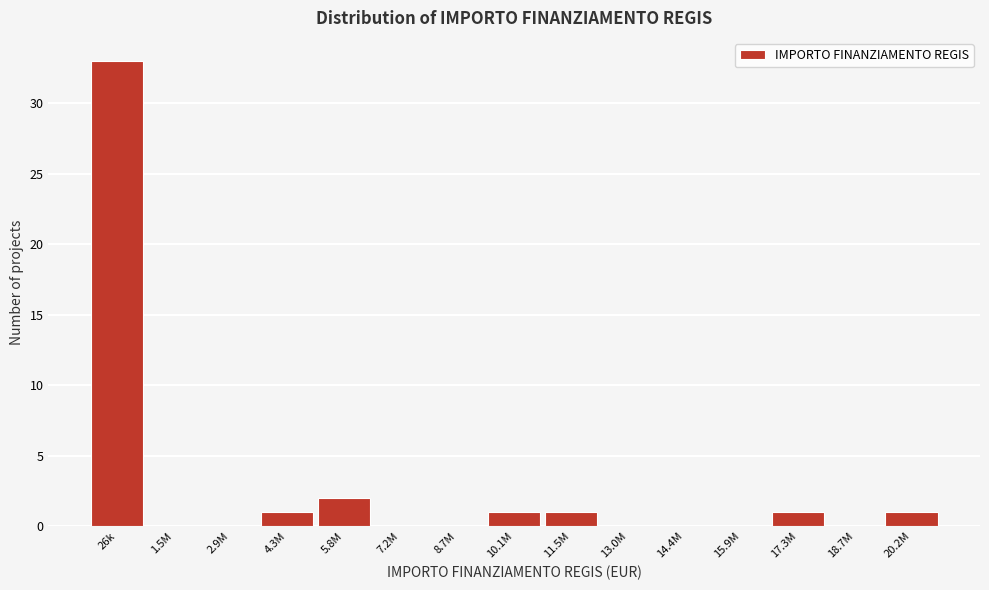

Reading left to right, transcribe all the data shown in this chart.

26k=33	1.5M=0	2.9M=0	4.3M=1	5.8M=2	7.2M=0	8.7M=0	10.1M=1	11.5M=1	13.0M=0	14.4M=0	15.9M=0	17.3M=1	18.7M=0	20.2M=1